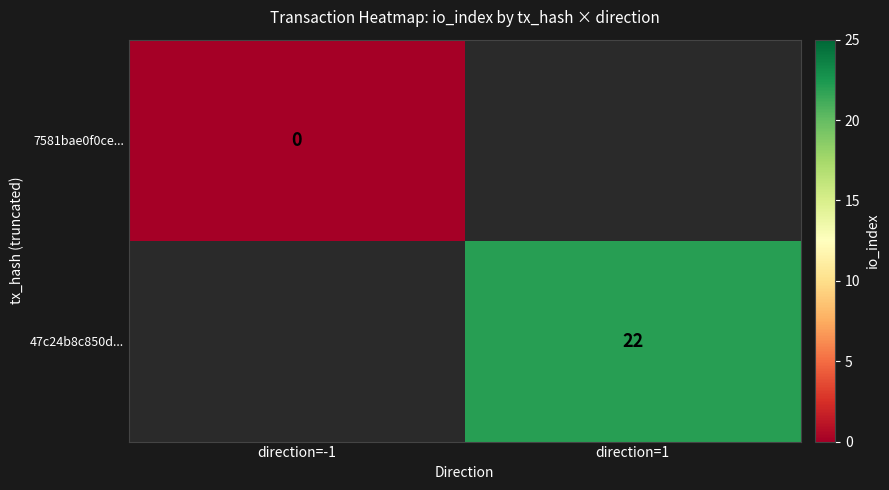

Is the value of 7581bae0f0ce... at direction=-1 greater than the value of 47c24b8c850d... at direction=1?

No